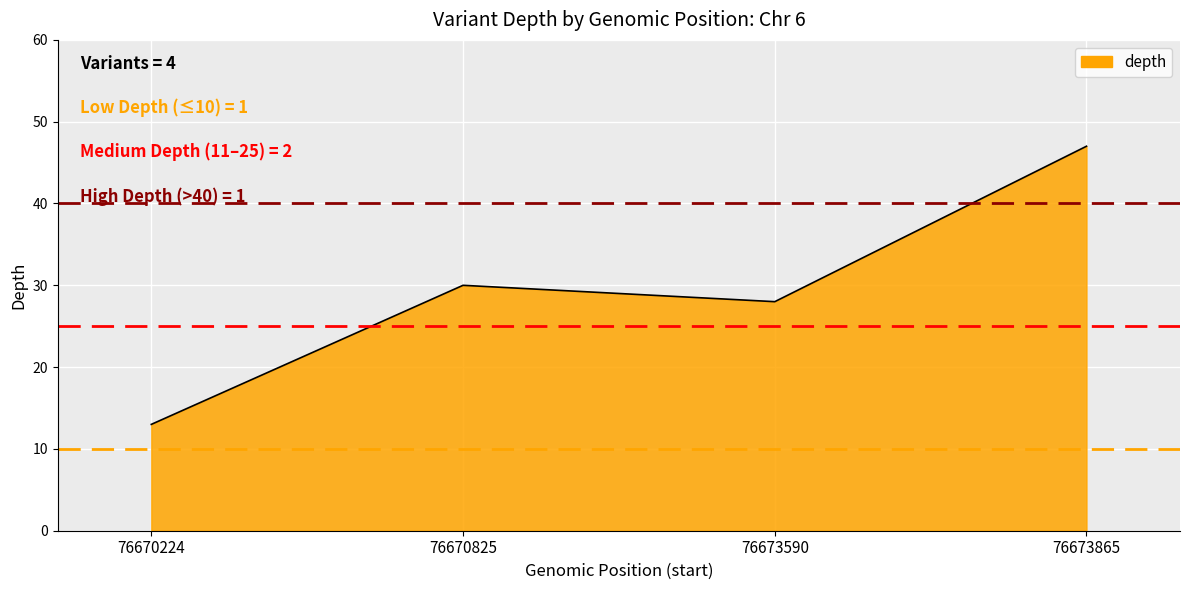

Approximately how many times larger is the value at 76673590 compared to 76670825?

0.9